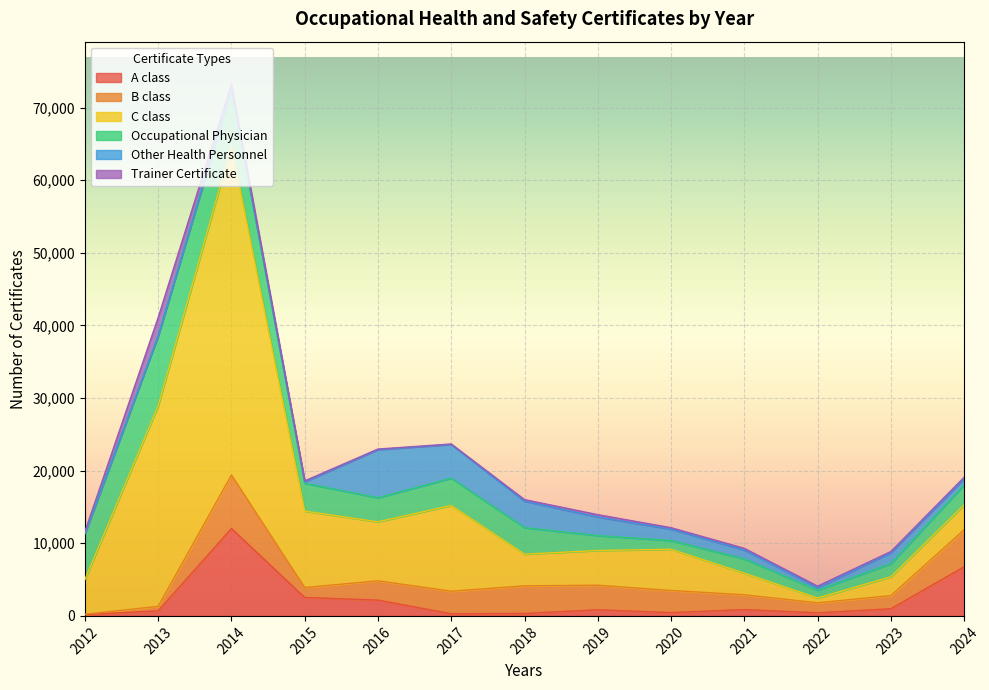

Which series ends up on top after the final intersection of C class and A class?

A class